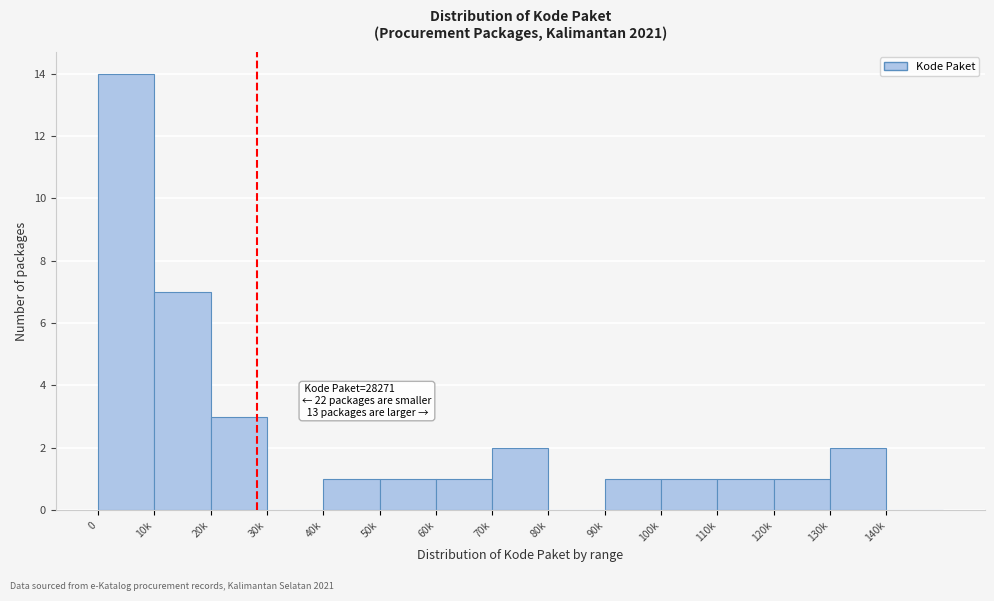

Reading left to right, what are all the values shown in this chart?

0=14	10k=7	20k=3	30k=0	40k=1	50k=1	60k=1	70k=2	80k=0	90k=1	100k=1	110k=1	120k=1	130k=2	140k=0